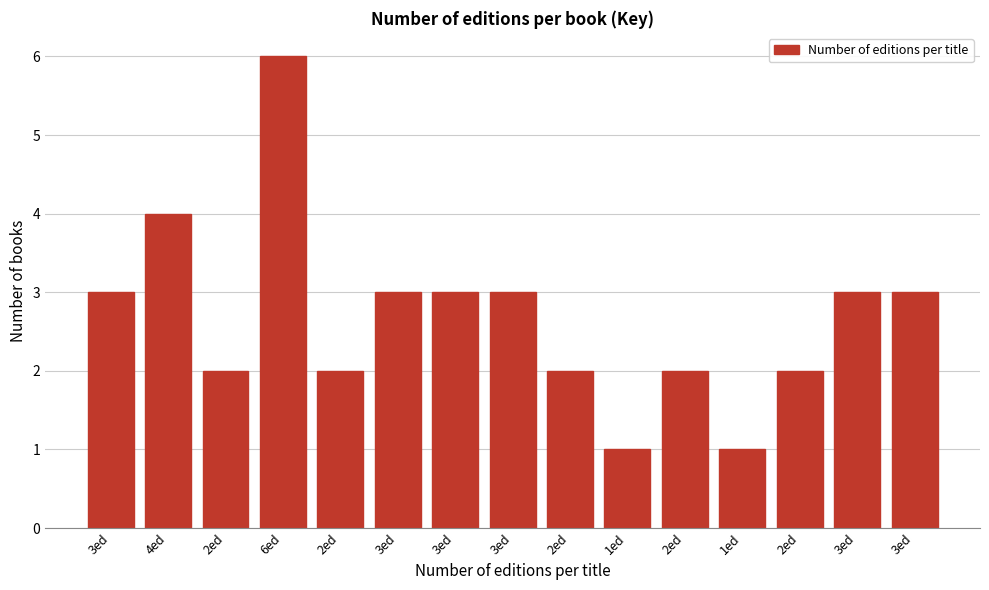

How many data points are less than 3?

7